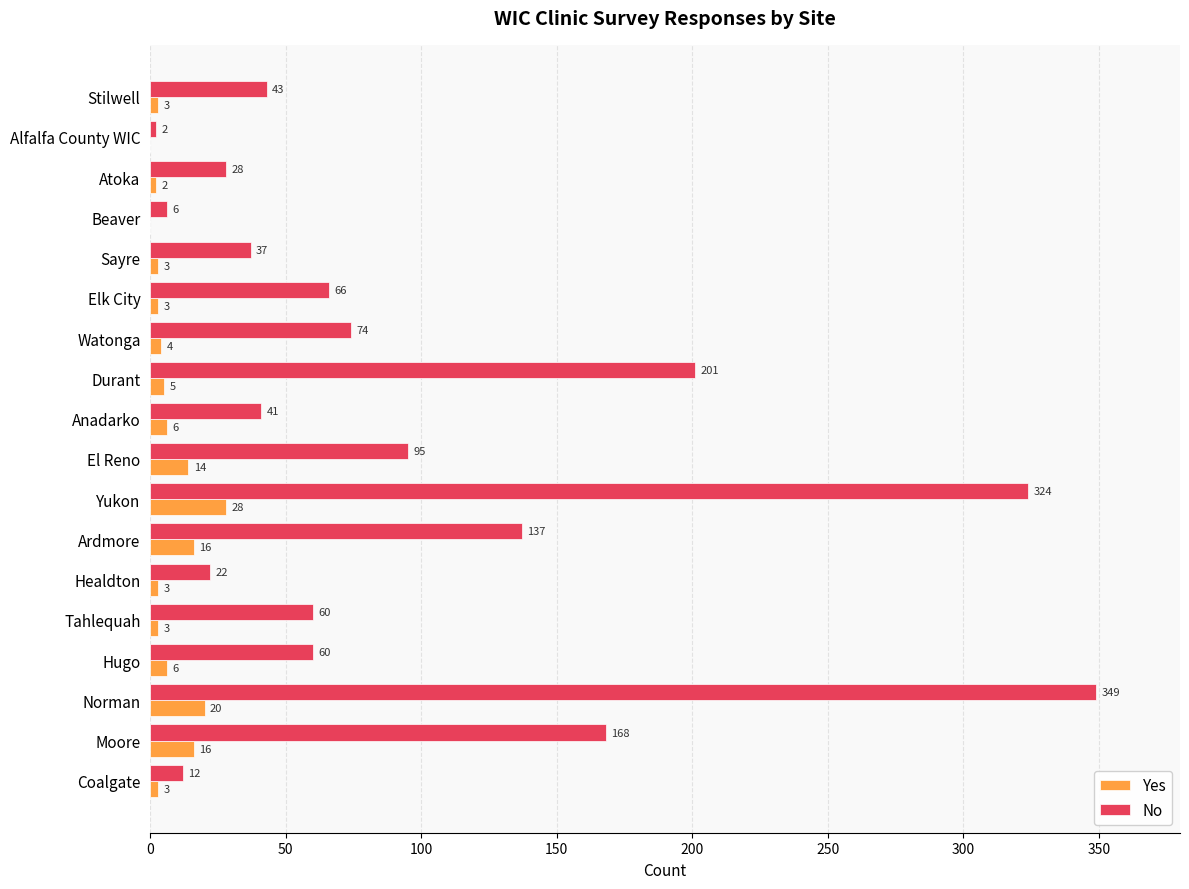

What are all the series names shown in the legend?

Yes, No